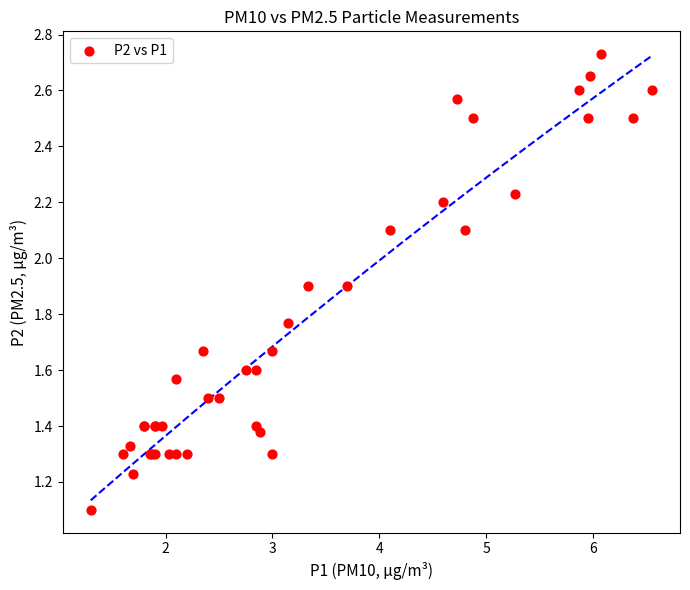

What Y value in the scatter plot is closest to 1?

1.1